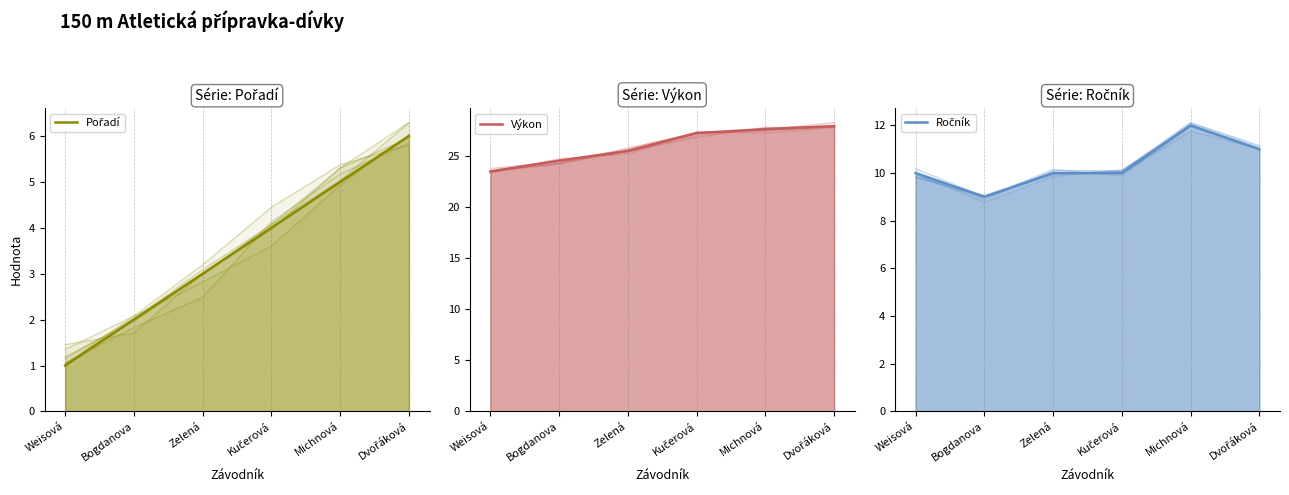

Reading right to left, list all the values displayed in this chart.

Pořadí: Dvořáková=6.0	Michnová=5.0	Kučerová=4.0	Zelená=3.0	Bogdanova=2.0	Weisová=1.0
Výkon: Dvořáková=27.9	Michnová=27.6	Kučerová=27.2	Zelená=25.5	Bogdanova=24.5	Weisová=23.4
Ročník: Dvořáková=11.0	Michnová=12.0	Kučerová=10.0	Zelená=10.0	Bogdanova=9.0	Weisová=10.0